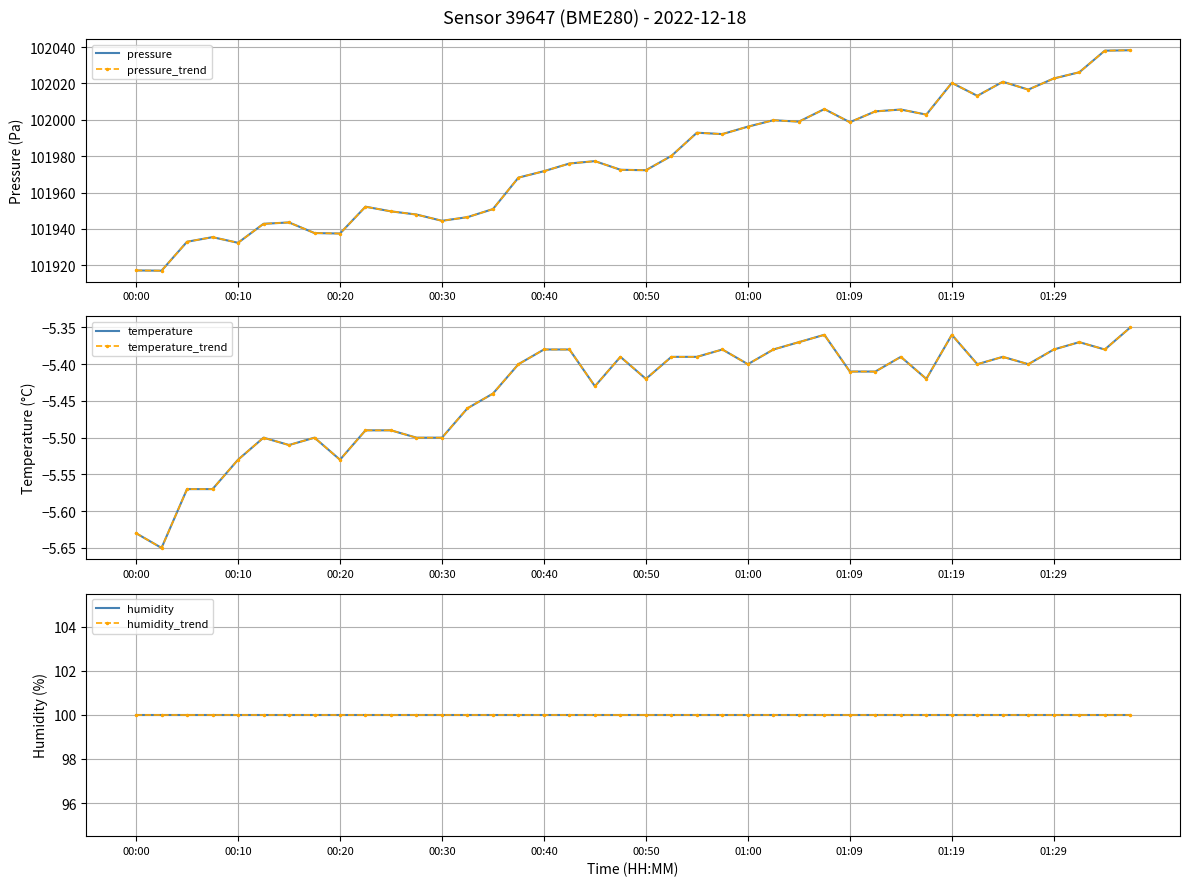

Is this an area chart (filled region under the line)?

No